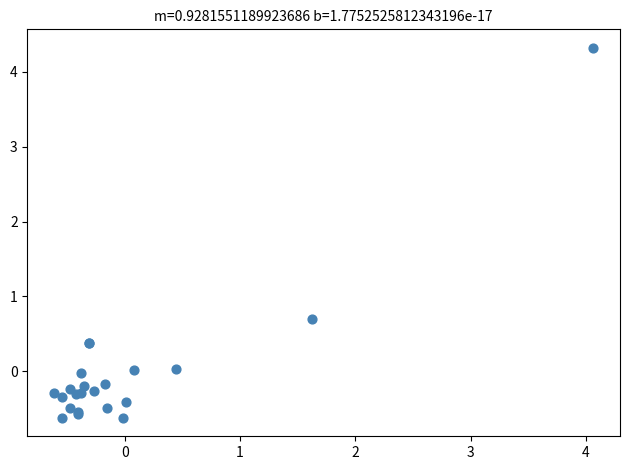

What Y value in the scatter plot is closest to 1?

0.7